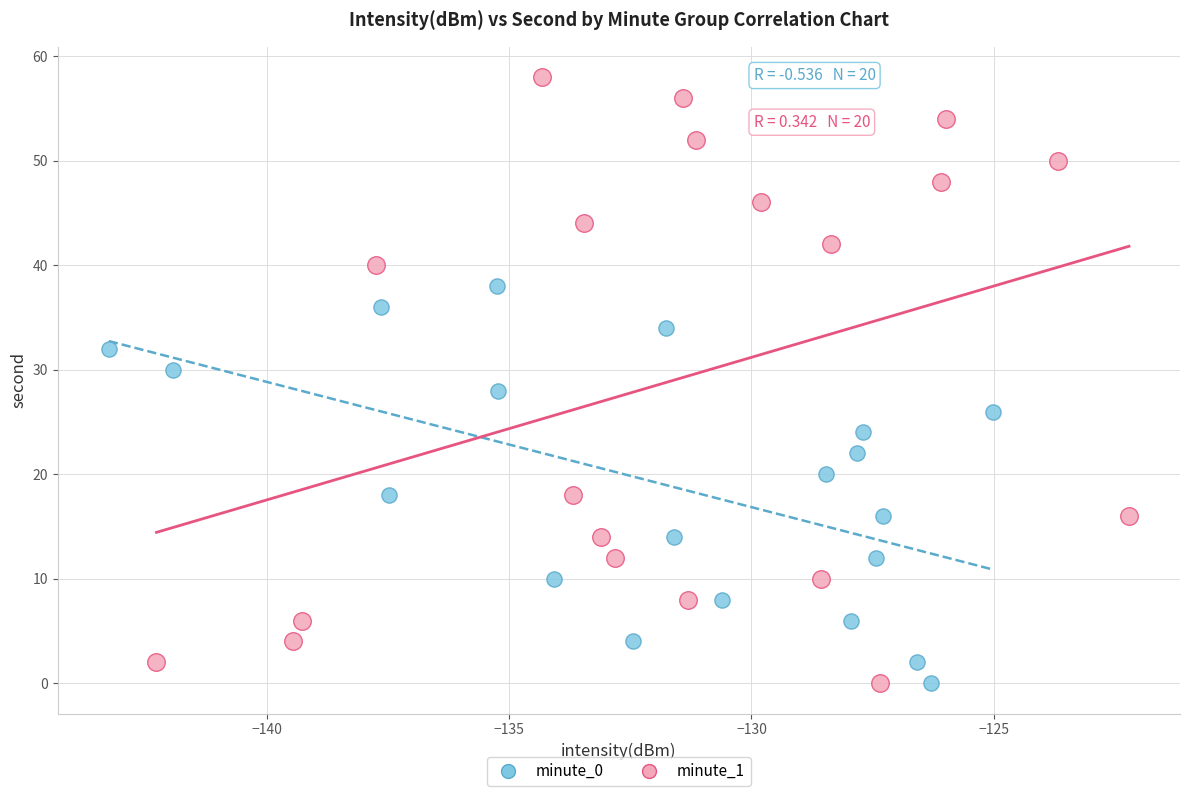

Which series has the widest spread of Y values?

minute_1